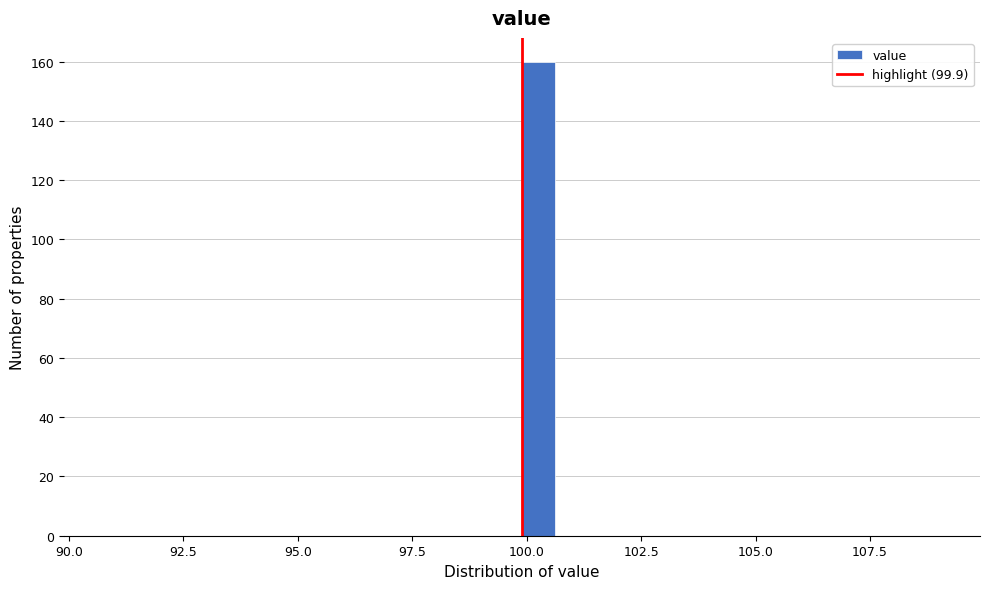

Read against the x-axis, roughly where is the centre of the tallest bar?

100.5